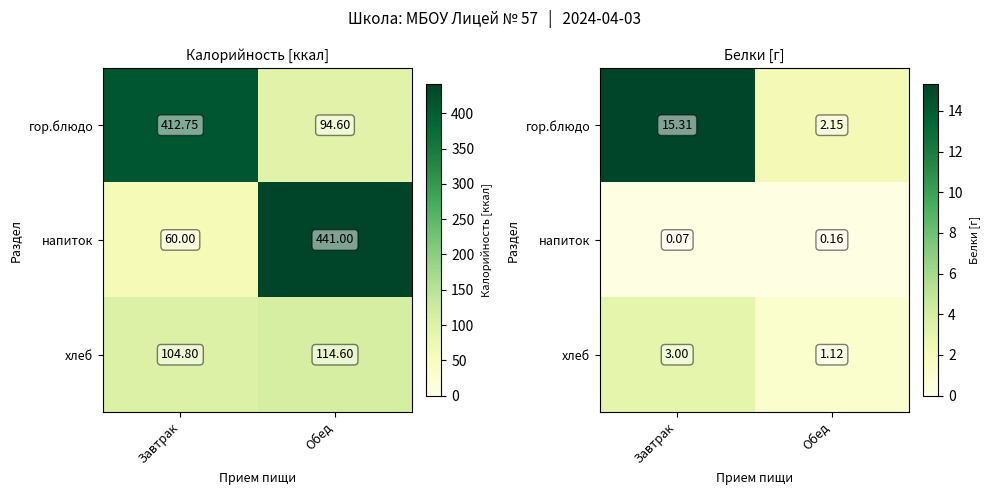

Between Обед and Завтрак, which is larger?

Завтрак